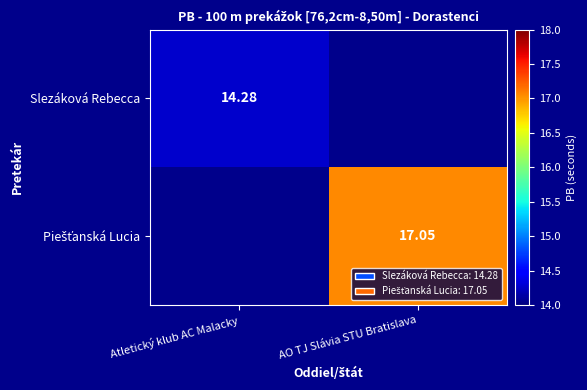

True or false: Slezáková Rebecca has a value of 8.6 at Atletický klub AC Malacky.

False